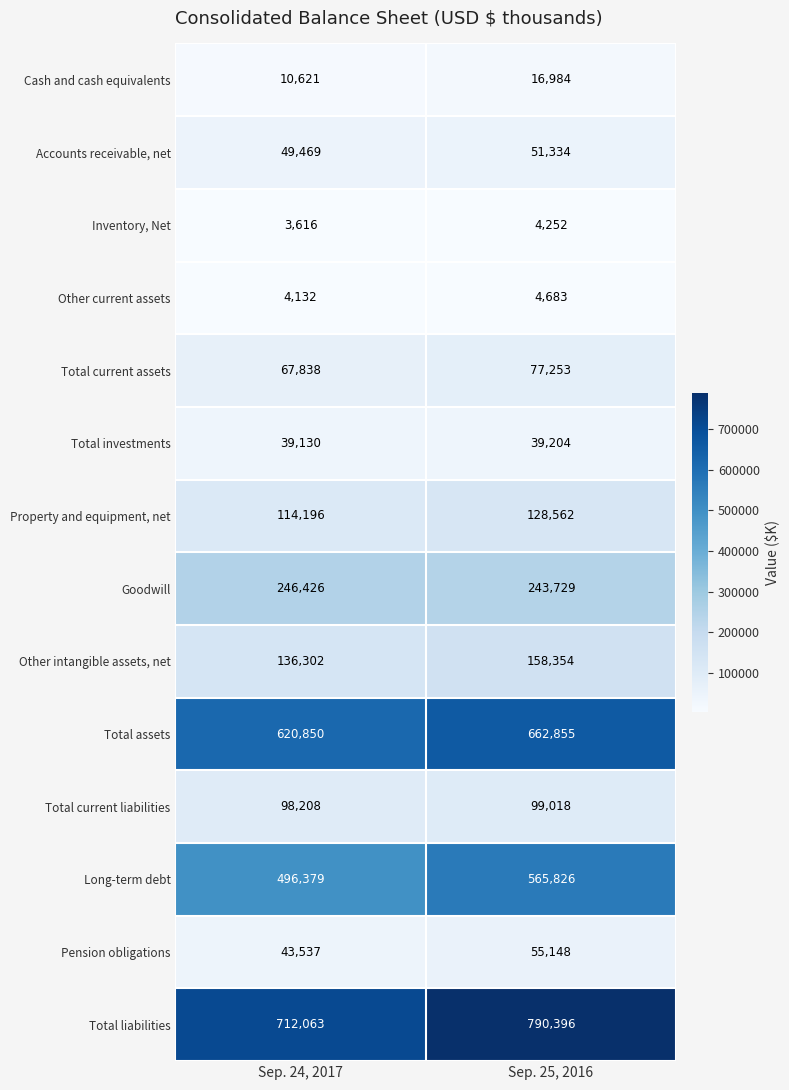

Which series has the largest total across all categories?

Total liabilities